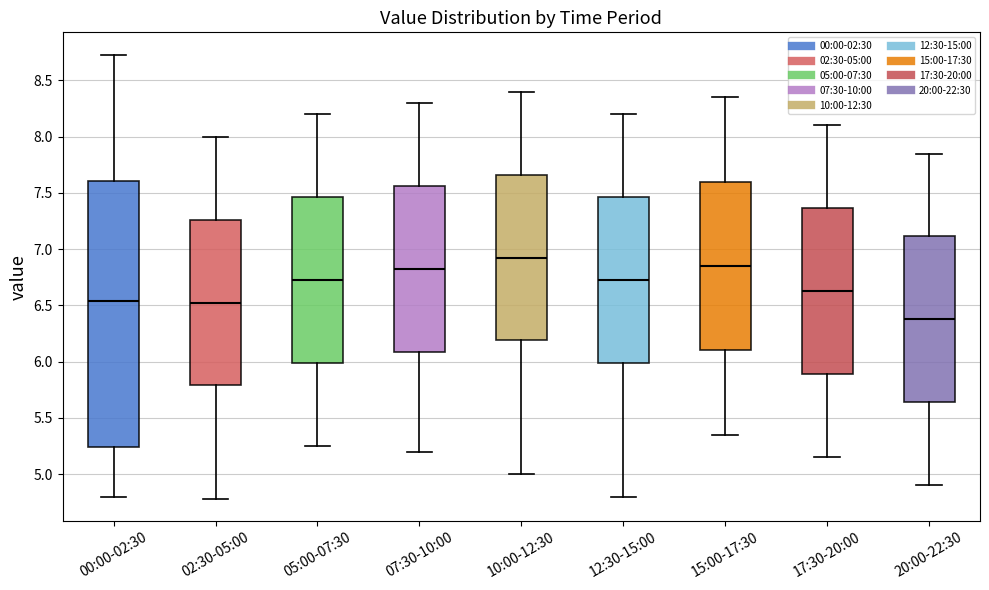

Which box has the lowest median line?

20:00-22:30